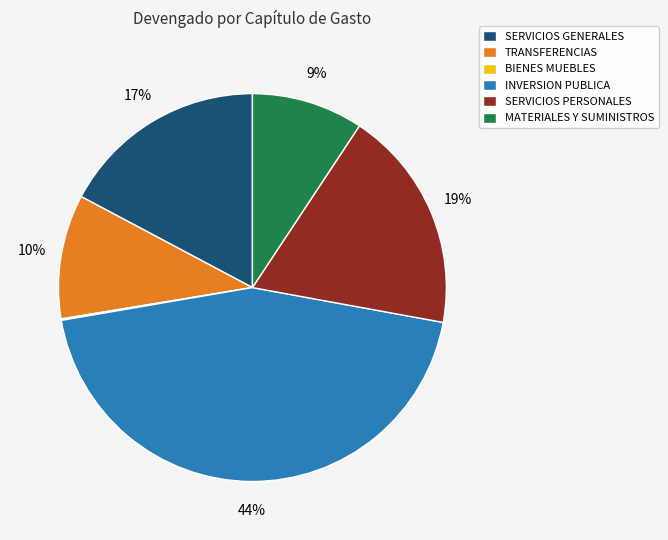

Is there any slice that represents more than half of the pie?

No